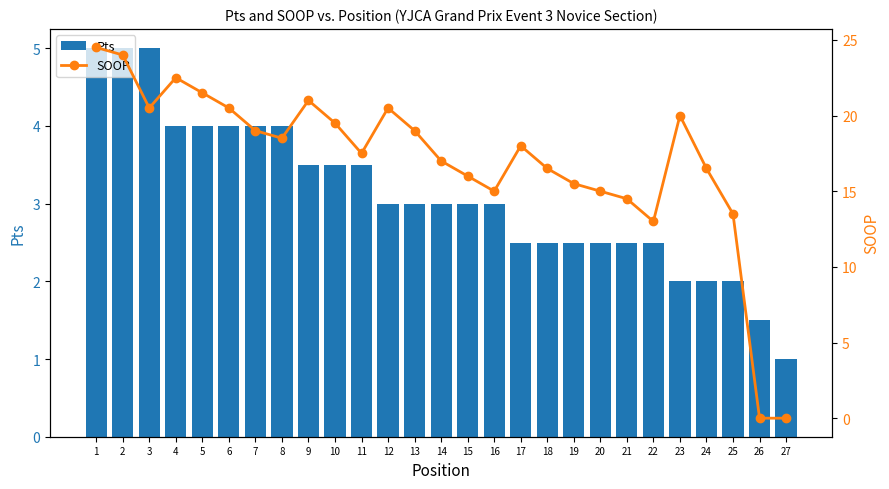

Reading left to right, what are all the values shown in this chart?

Pts: 5.0	5.0	5.0	4.0	4.0	4.0	4.0	4.0	3.5	3.5	3.5	3.0	3.0	3.0	3.0	3.0	2.5	2.5	2.5	2.5	2.5	2.5	2.0	2.0	2.0	1.5	1.0
SOOP: 24.5	24.0	20.5	22.5	21.5	20.5	19.0	18.5	21.0	19.5	17.5	20.5	19.0	17.0	16.0	15.0	18.0	16.5	15.5	15.0	14.5	13.0	20.0	16.5	13.5	0.0	0.0